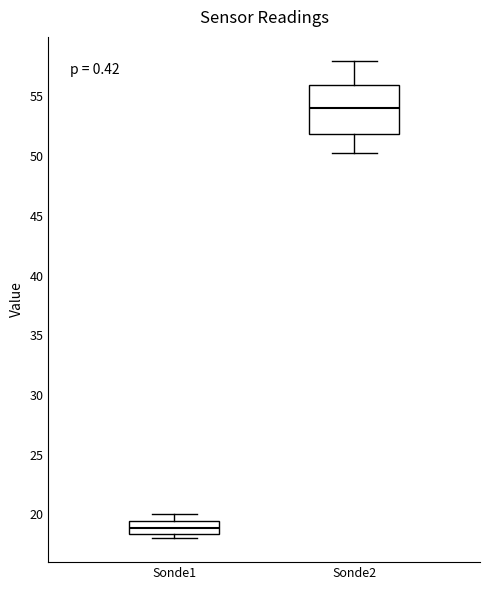

Reading left to right, read every box against the y-axis: the position of its median line, the range the box covers, and the ends of its whiskers. The values are not printed on the chart, so give them approximately, as read against the axis.

Sonde1: median 19.0, box 18.5 to 19.5, whiskers 18.0 to 20.0
Sonde2: median 54.0, box 52.0 to 56.0, whiskers 50.5 to 58.0